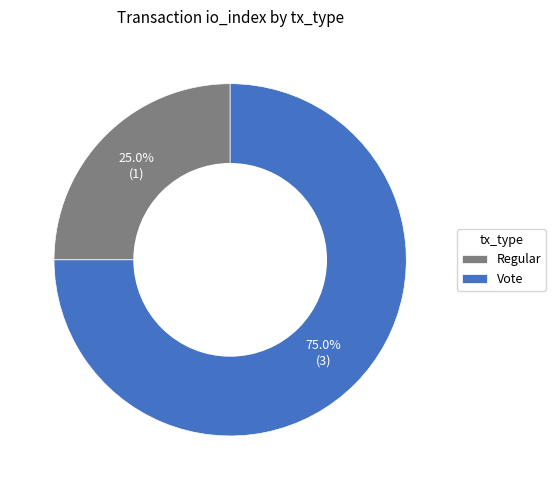

How many slices are in this pie chart?

2